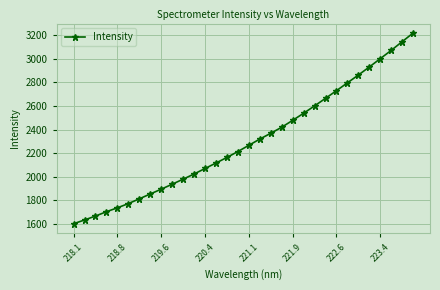

What is the value of the 5th point from the left?

1735.4